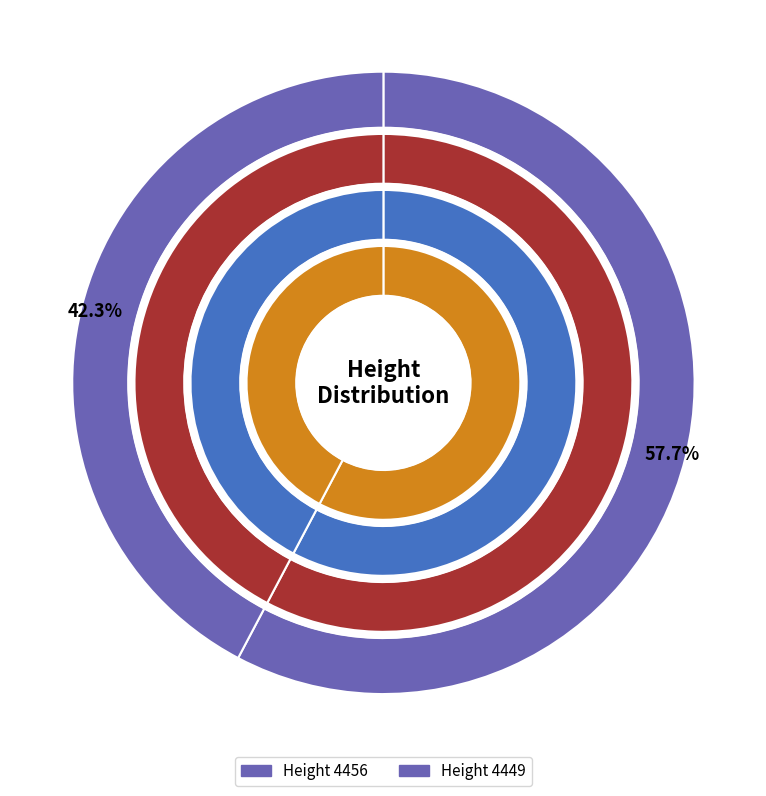

To the nearest percent, what portion does 4456 represent?

58%